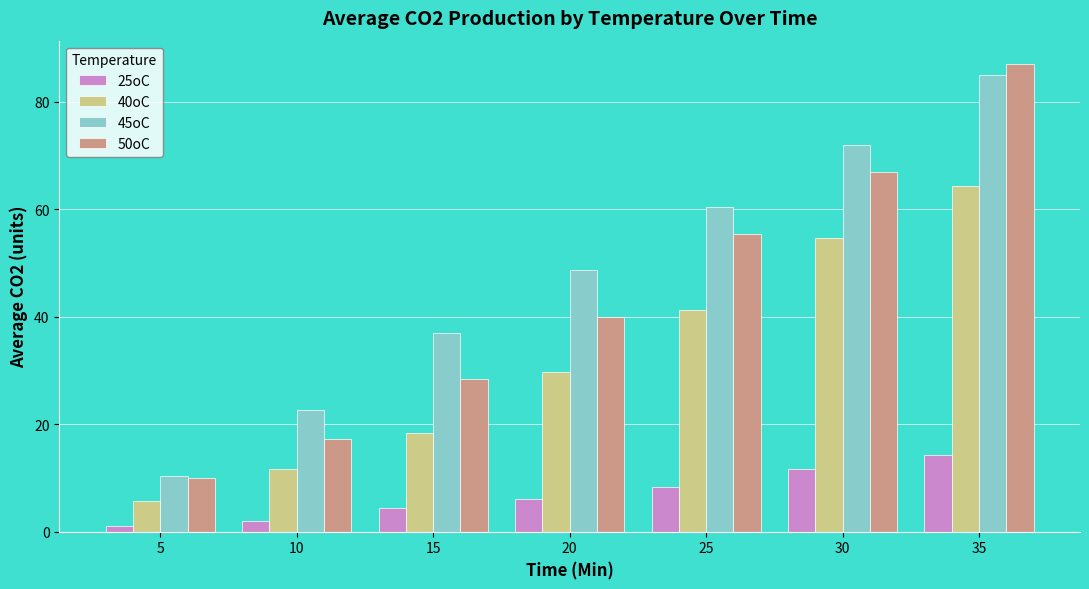

Reading left to right, transcribe all the data shown in this chart.

25oC: 1.0	2.0	4.3	6.0	8.3	11.7	14.3
40oC: 5.7	11.7	18.3	29.7	41.3	54.7	64.3
45oC: 10.3	22.7	37.0	48.7	60.3	72.0	85.0
50oC: 10.0	17.3	28.3	40.0	55.3	67.0	87.0